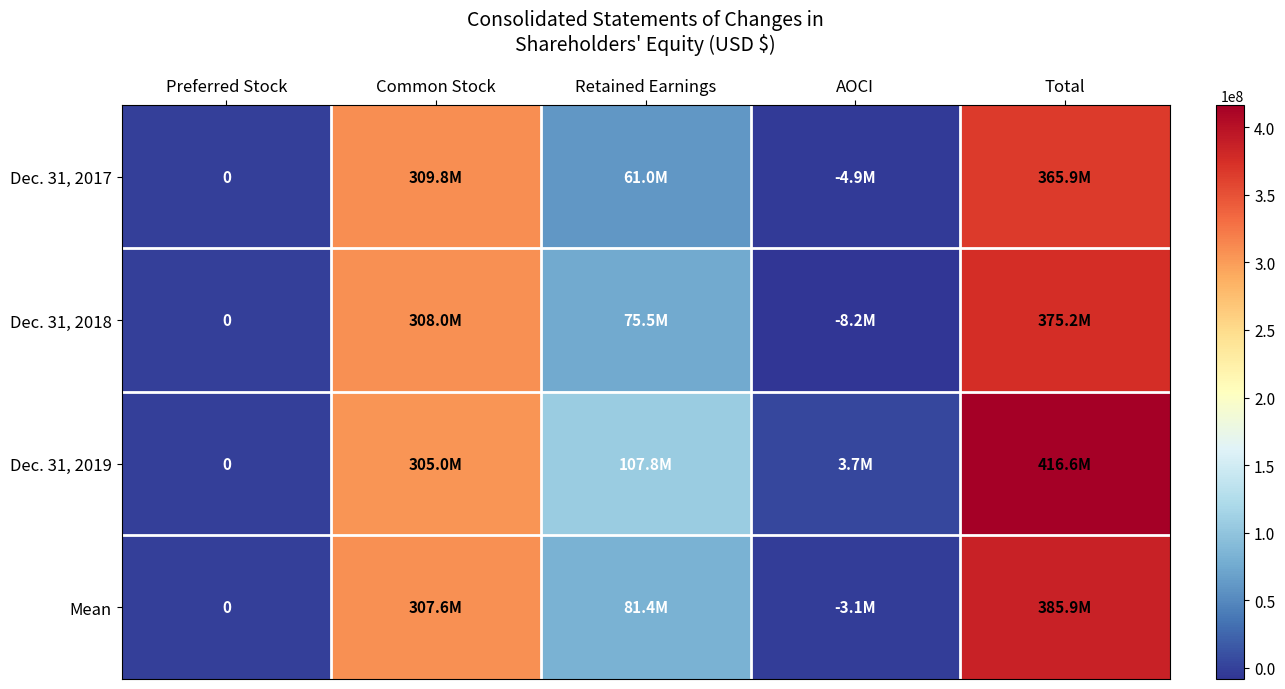

What is the sum of the Dec. 31, 2019 values at Common Stock and AOCI?

308730000